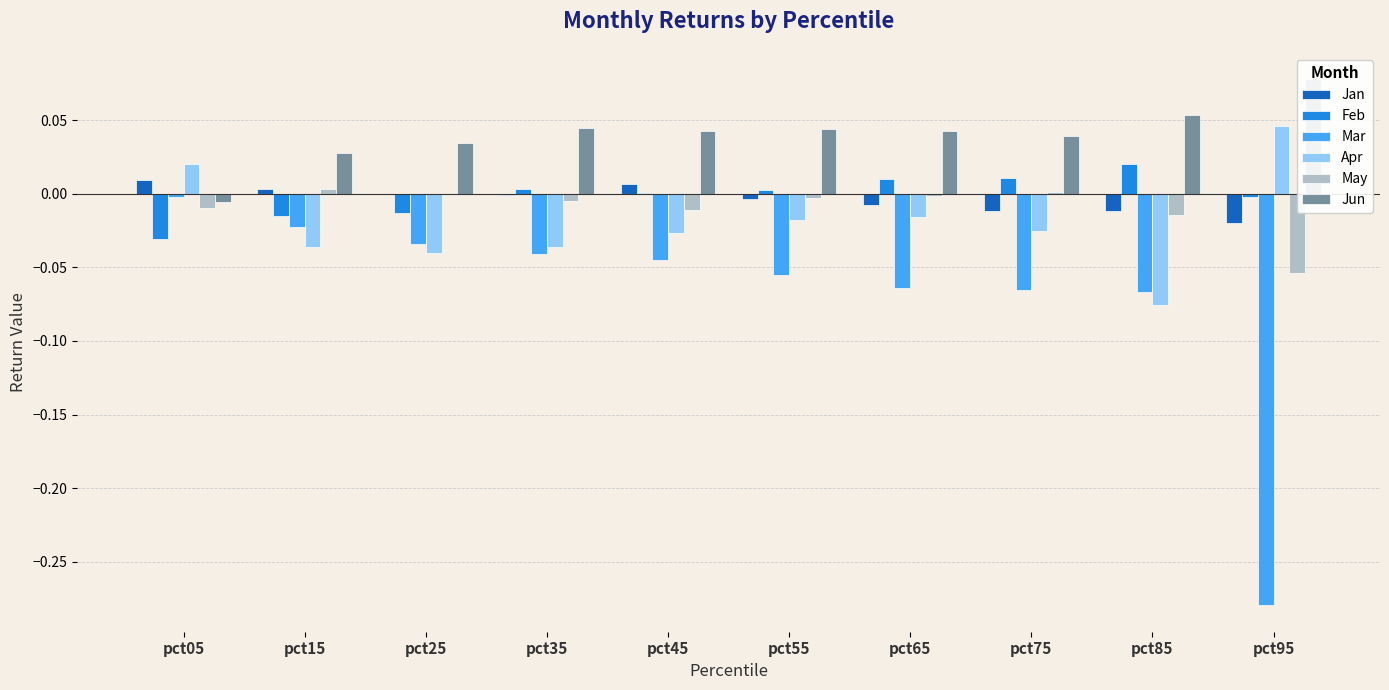

True or false: May has a value of -0.0 at pct85.

False